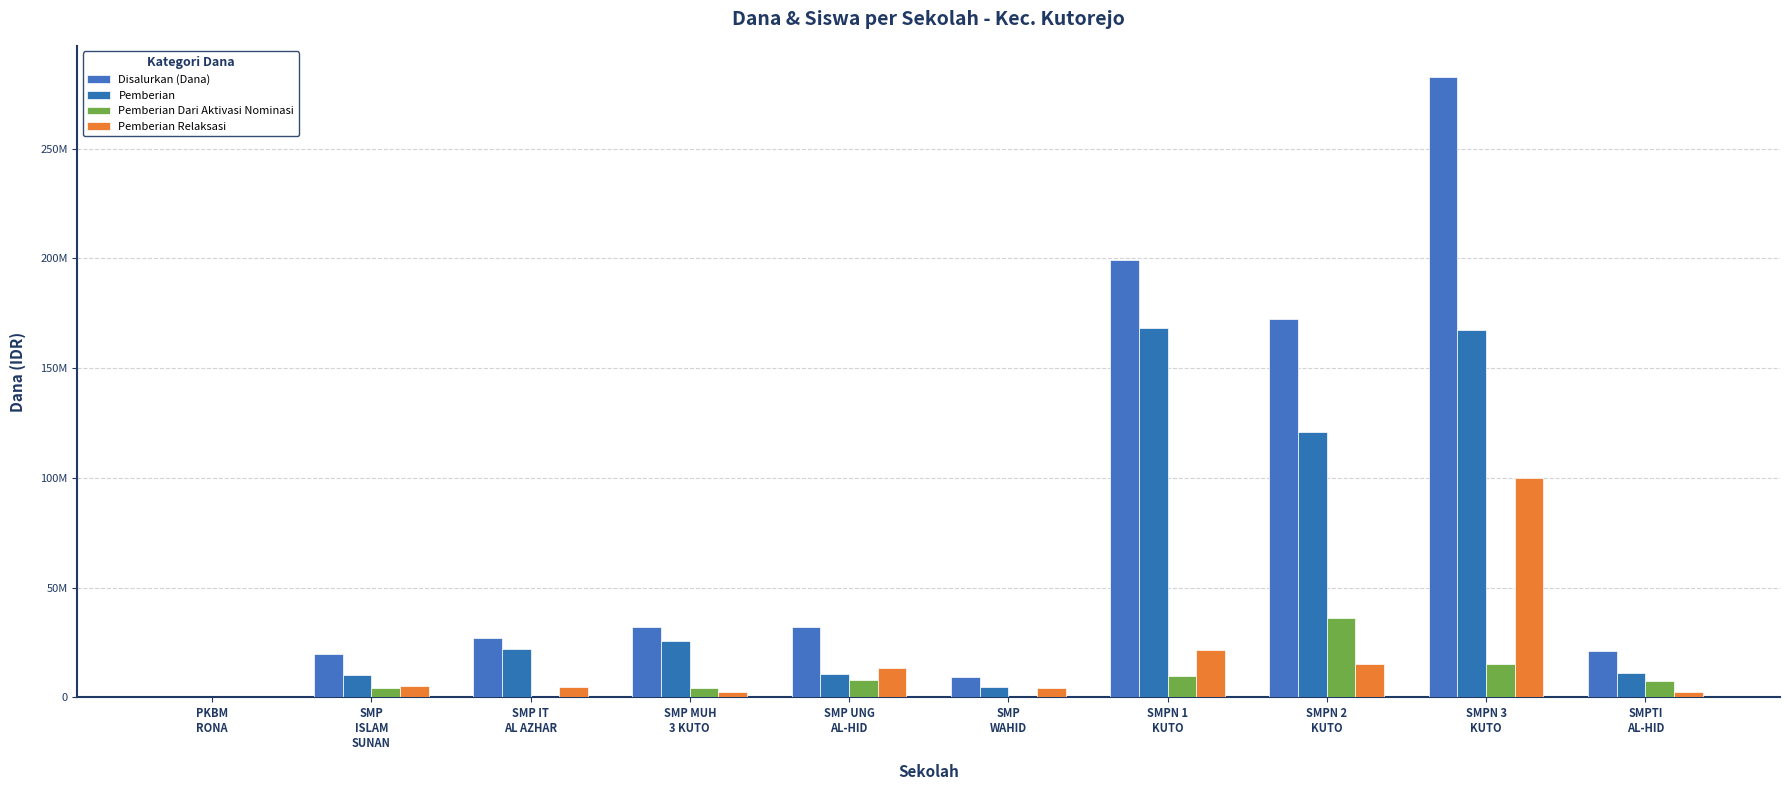

What is the label of the 1st bar from the right?

SMPTI
AL-HID